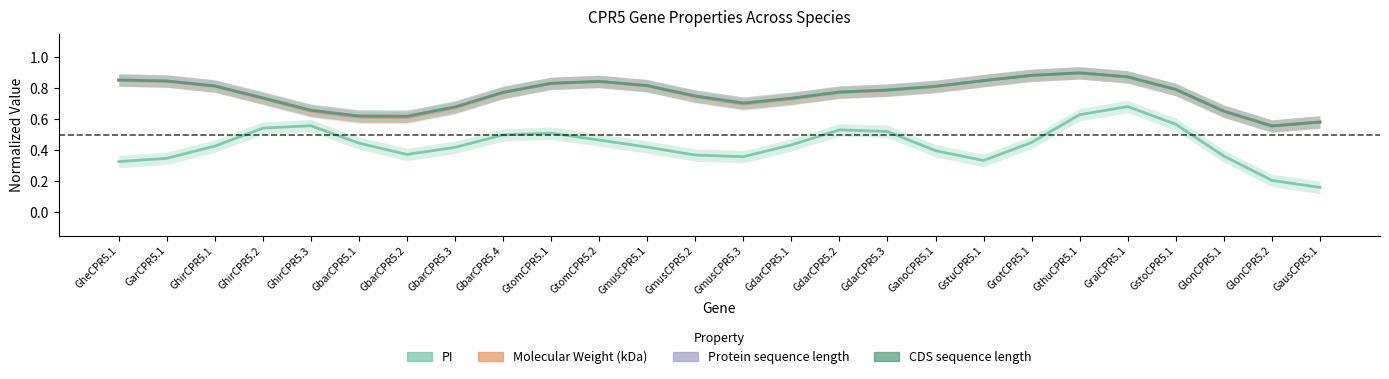

After their last crossing, which series has the higher values: Molecular Weight (kDa) or Protein sequence length?

Protein sequence length